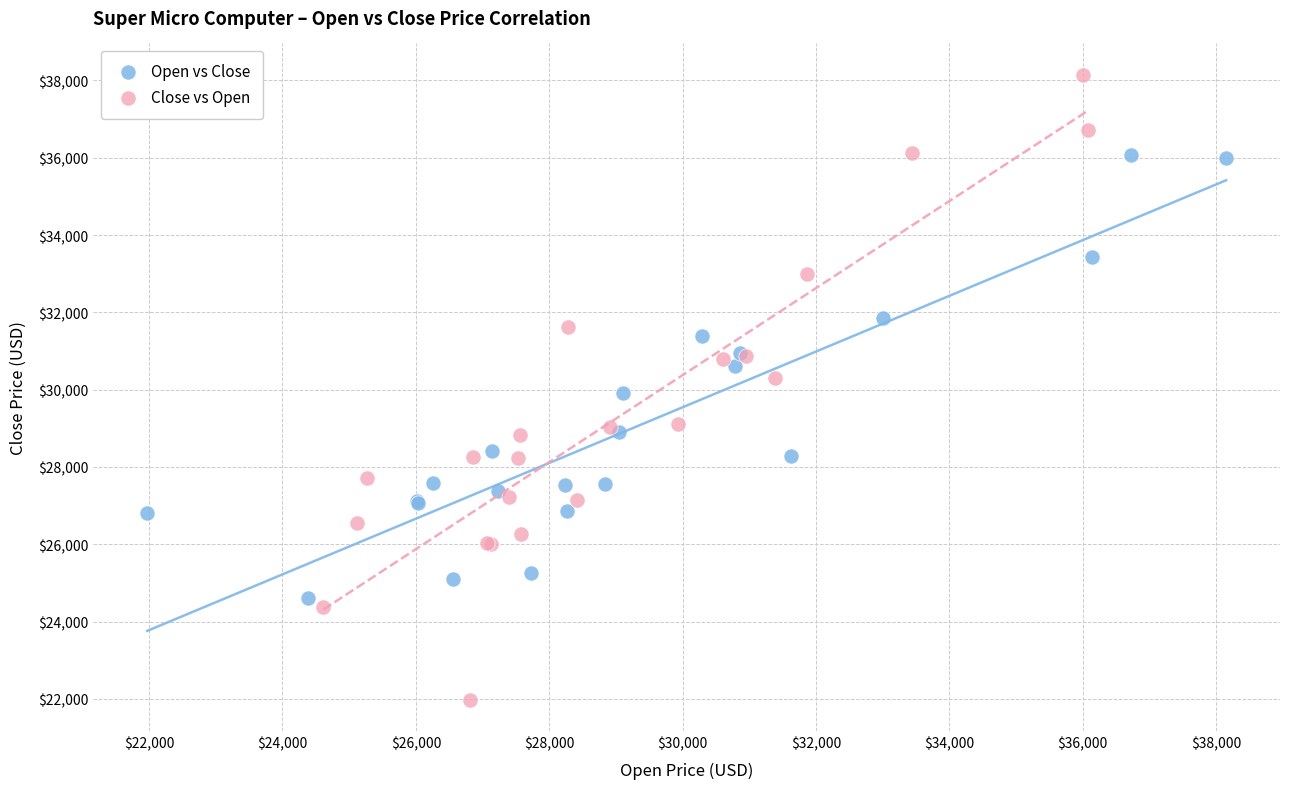

Which series reaches the minimum Y coordinate?

Close vs Open